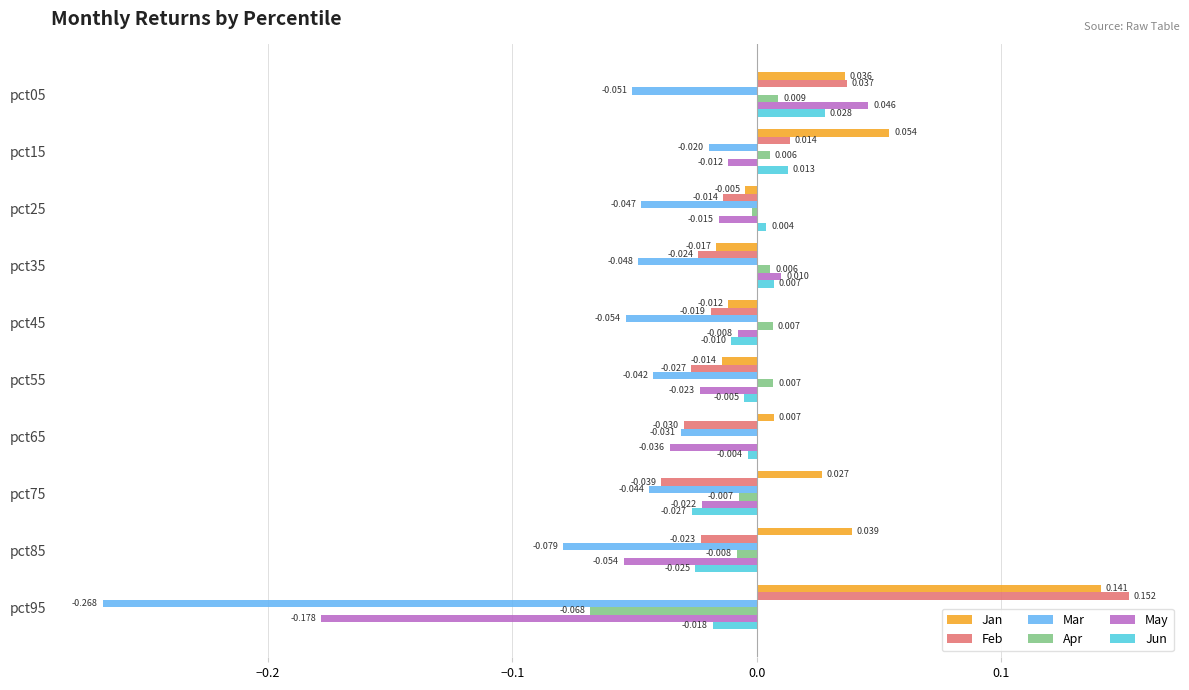

At which label does Apr reach its peak?

pct05